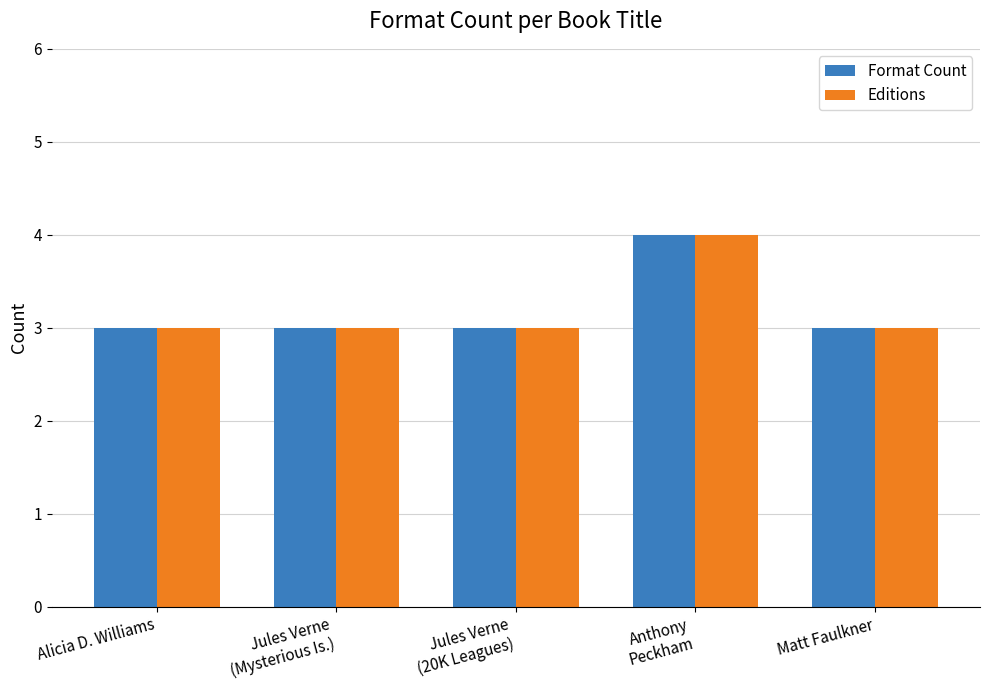

Reading left to right, transcribe all the data shown in this chart.

Format Count: Alicia D. Williams=3	Jules Verne
(Mysterious Is.)=3	Jules Verne
(20K Leagues)=3	Anthony
Peckham=4	Matt Faulkner=3
Editions: Alicia D. Williams=3	Jules Verne
(Mysterious Is.)=3	Jules Verne
(20K Leagues)=3	Anthony
Peckham=4	Matt Faulkner=3